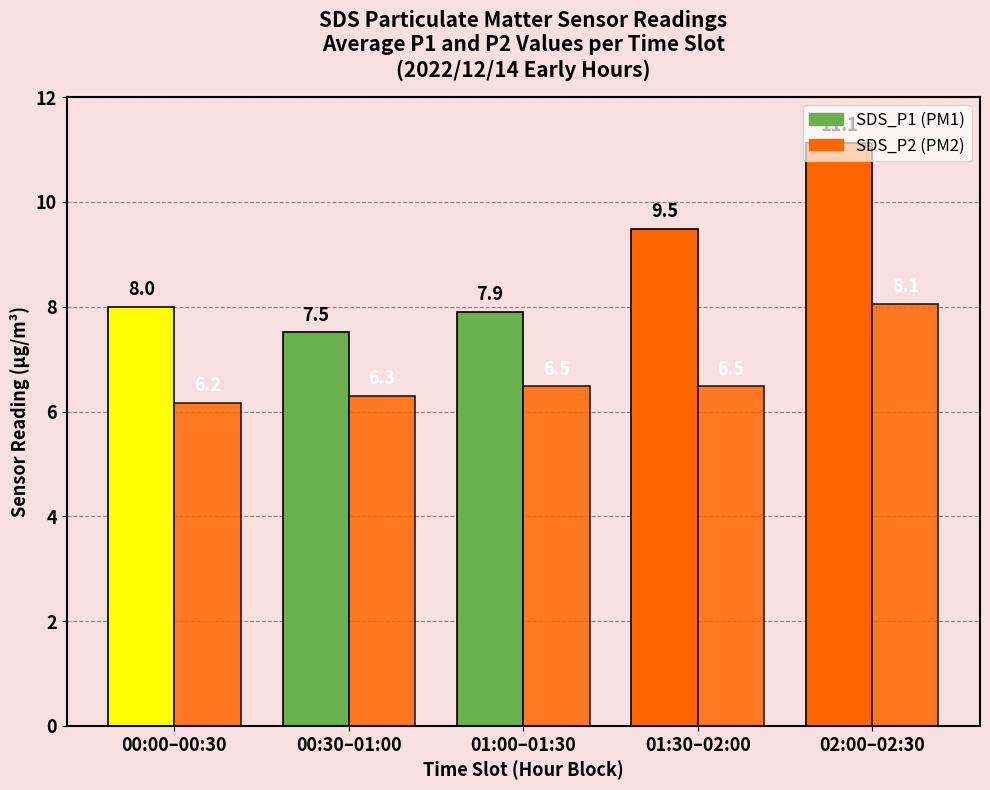

How many data points does each series have?

5